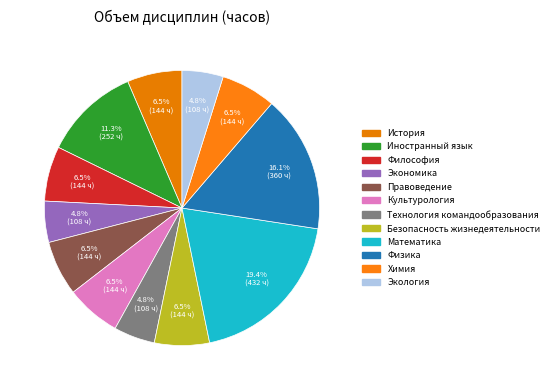

How many slices are in this pie chart?

12